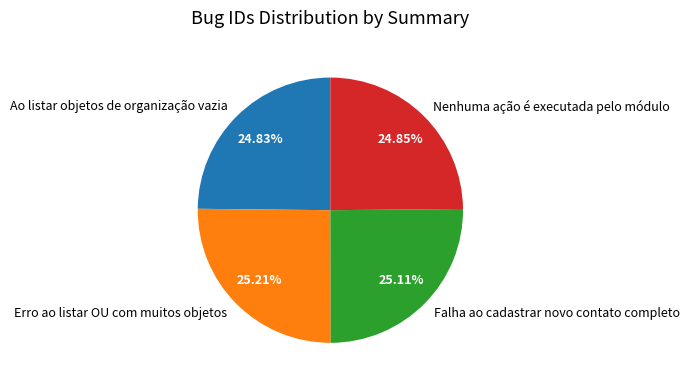

Approximately how many times larger is the value at Nenhuma ação é executada pelo módulo compared to Ao listar objetos de organização vazia?

1.0